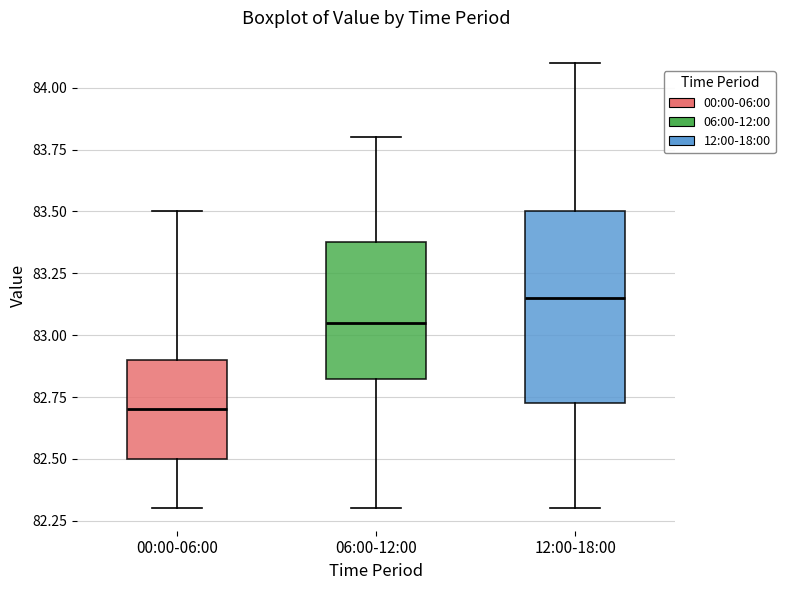

Reading left to right, transcribe this box plot: for each box, give where its median line is, the range the box spans, and where its two whiskers end, as read against the y-axis. The values are not printed on the chart, so give them approximately, as read against the axis.

00:00-06:00: median 82.70, box 82.50 to 82.90, whiskers 82.30 to 83.50
06:00-12:00: median 83.05, box 82.85 to 83.40, whiskers 82.30 to 83.80
12:00-18:00: median 83.15, box 82.75 to 83.50, whiskers 82.30 to 84.10